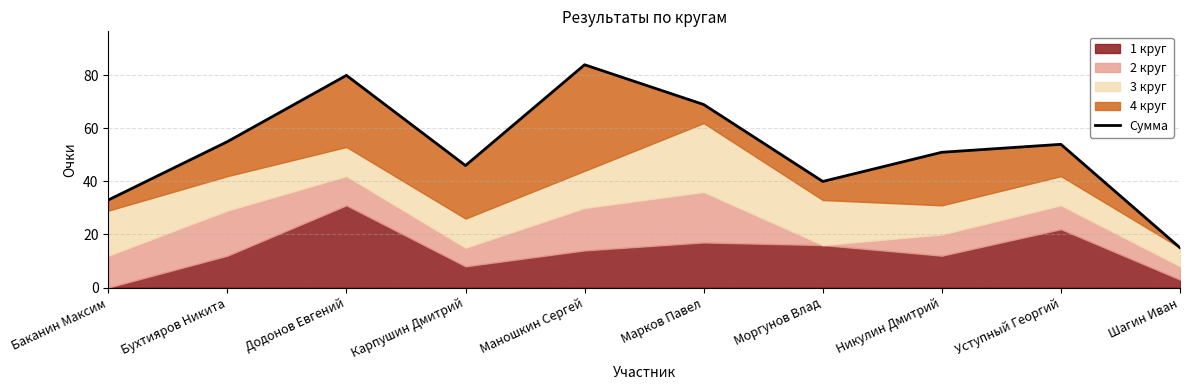

What is the difference between the maximum and minimum values?

69